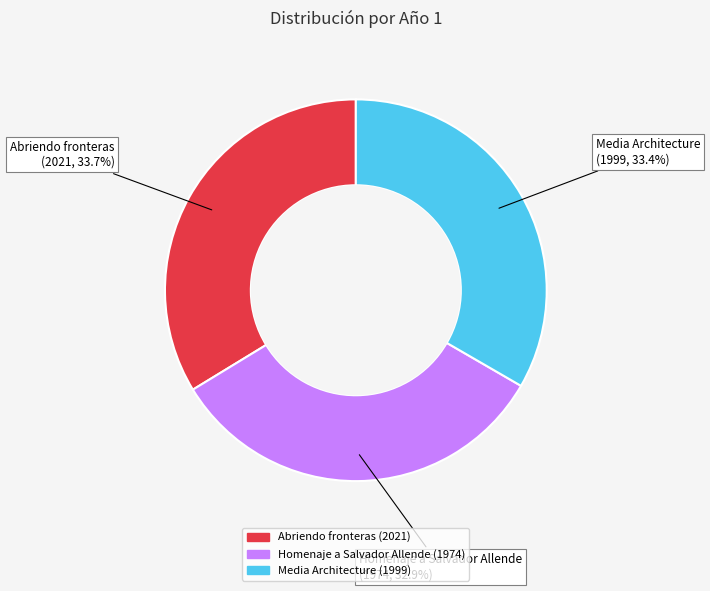

The Media Architecture slice represents 46% of the pie. True or false?

False